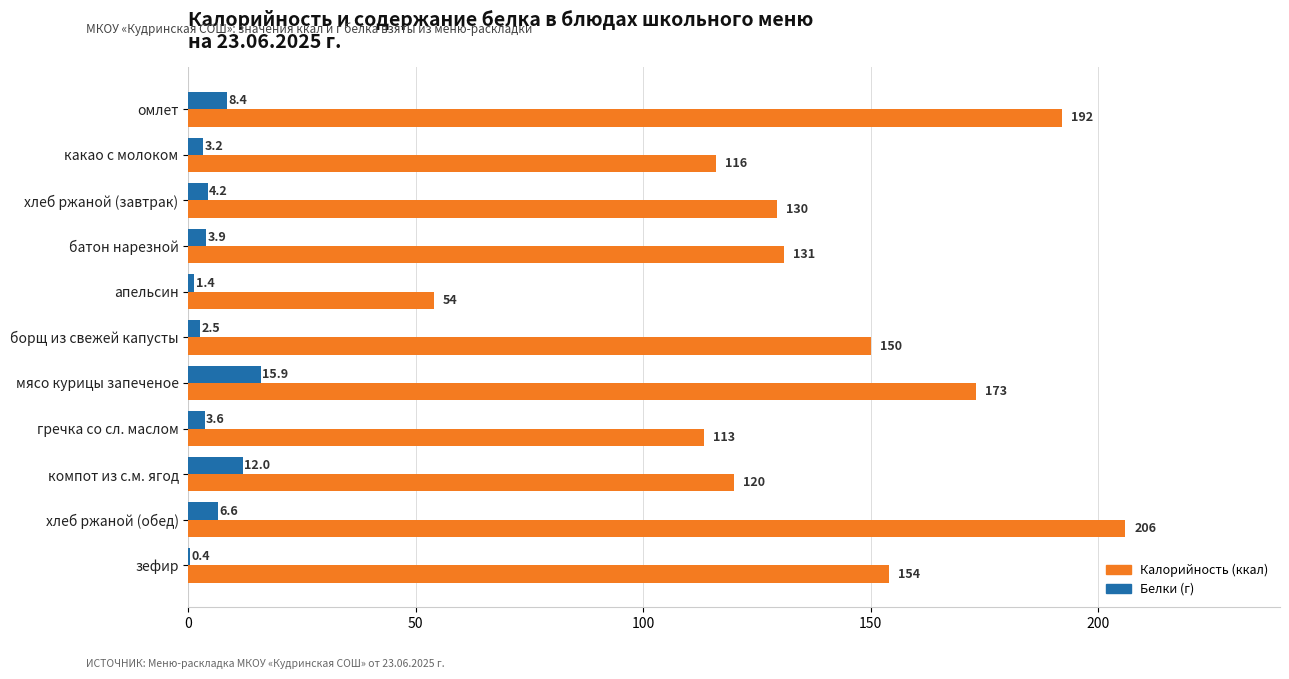

What is the greatest value displayed?

206.0